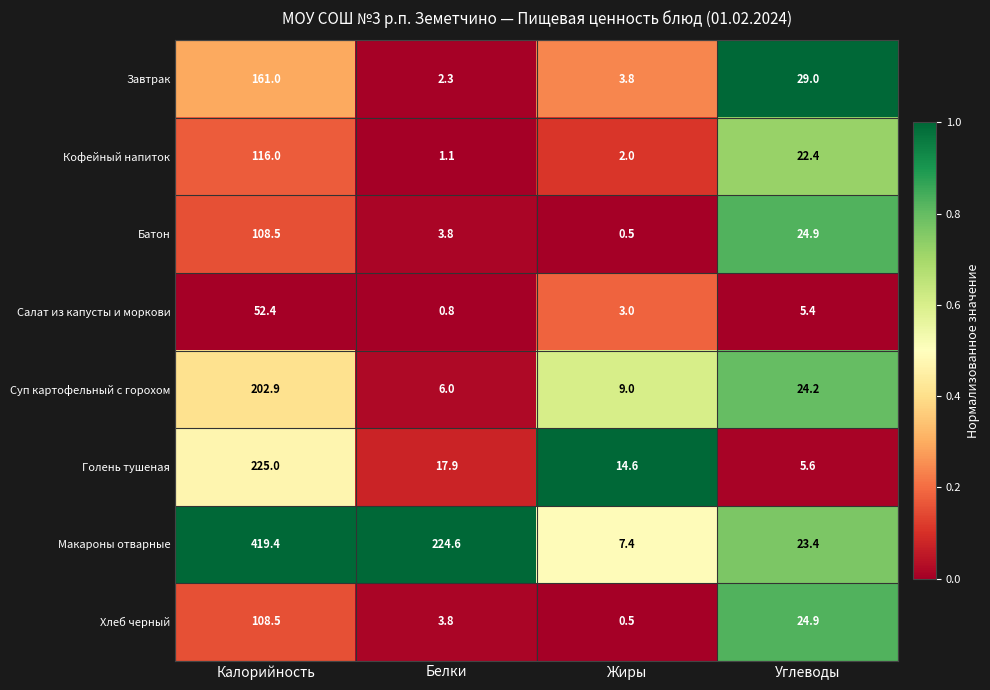

What is the lowest value of the Суп картофельный с горохом series?

6.0